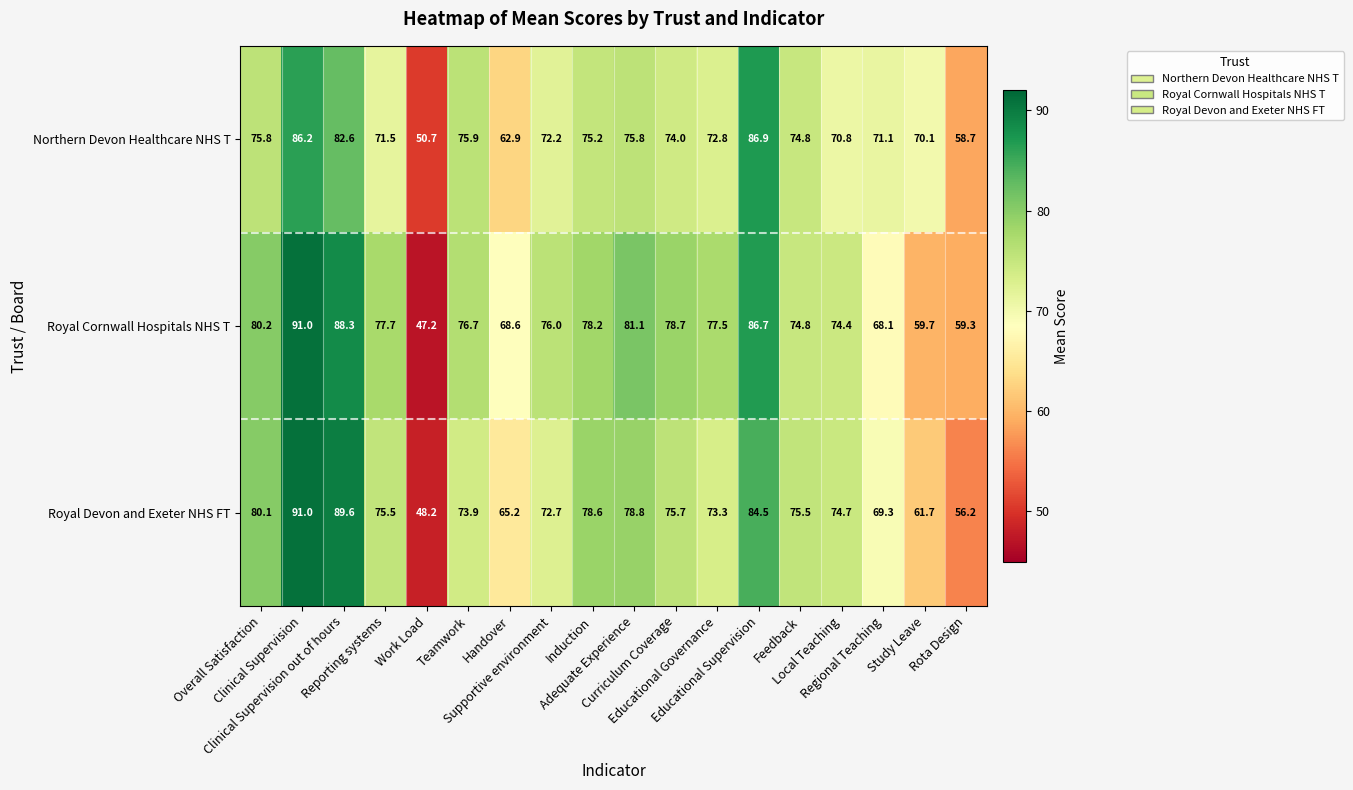

Which series has the largest range (max minus min)?

Royal Cornwall Hospitals NHS T